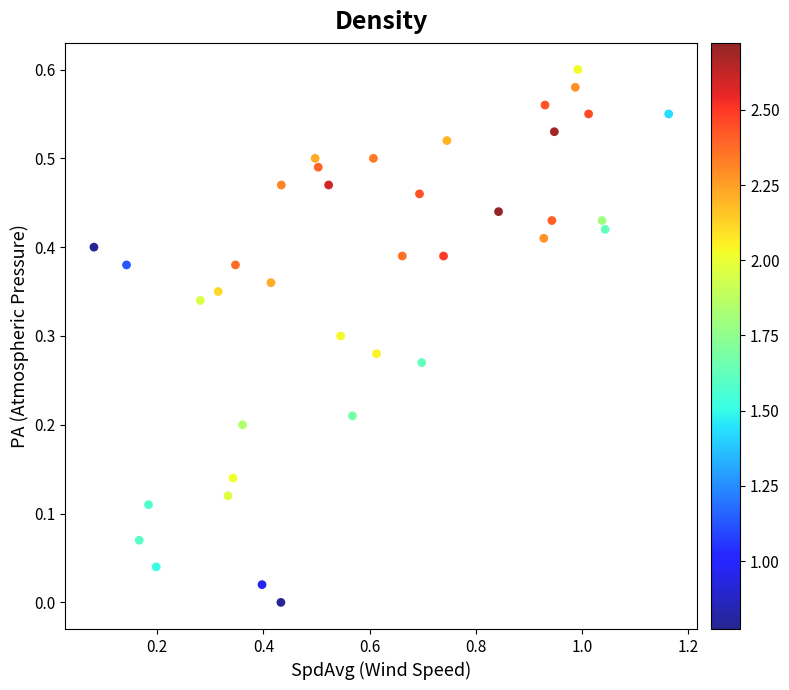

What is the range of X values (max minus min)?

1.1